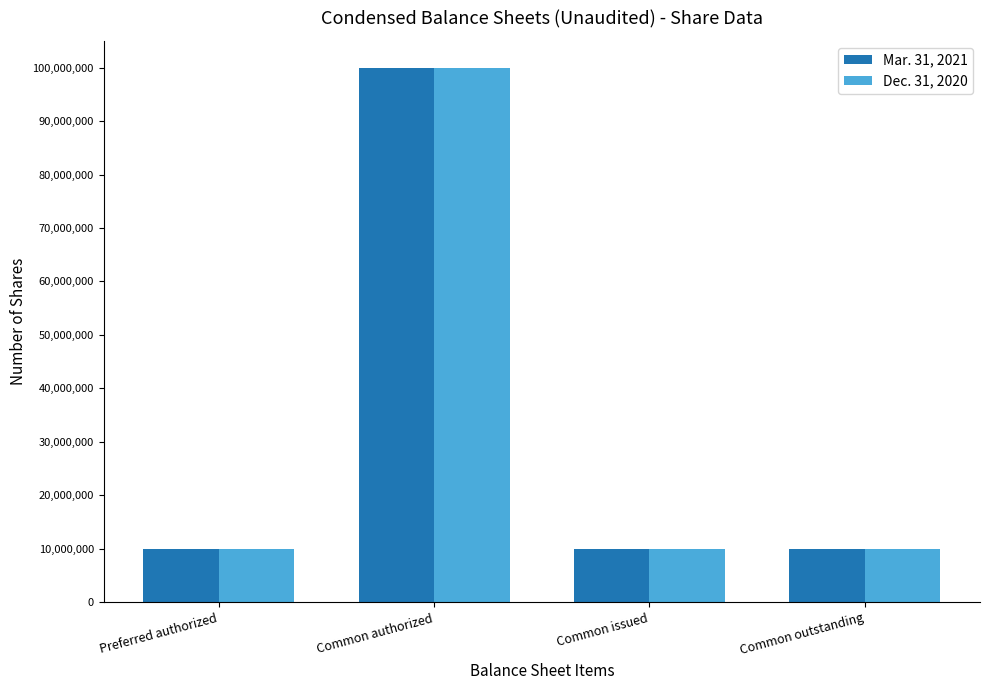

How many values in the Mar. 31, 2021 series are below 10047495?

1